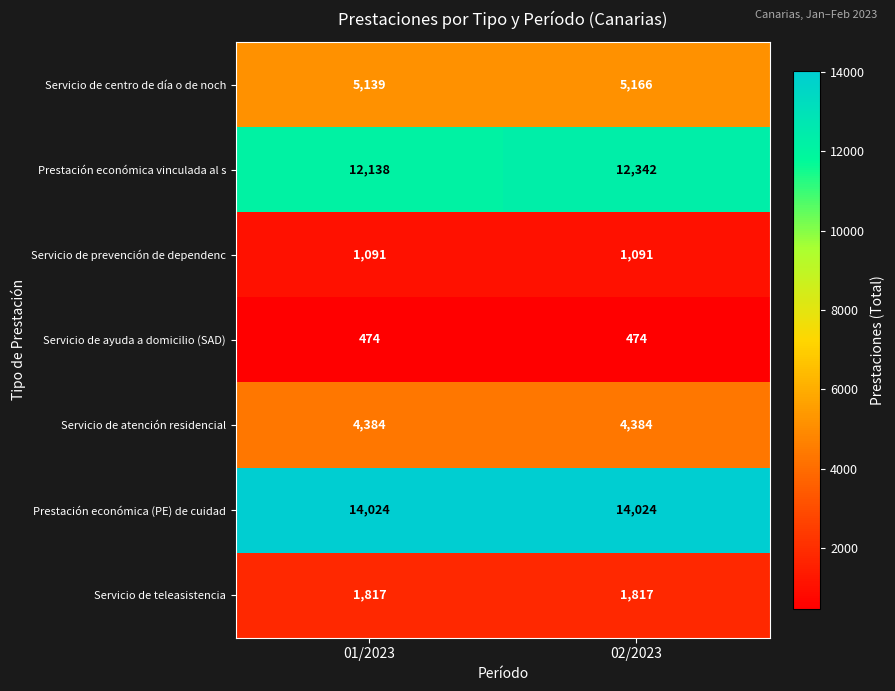

Reading right to left, transcribe all the data shown in this chart.

Servicio de centro de día o de noch: 02/2023=5166	01/2023=5139
Prestación económica vinculada al s: 02/2023=12342	01/2023=12138
Servicio de prevención de dependenc: 02/2023=1091	01/2023=1091
Servicio de ayuda a domicilio (SAD): 02/2023=474	01/2023=474
Servicio de atención residencial: 02/2023=4384	01/2023=4384
Prestación económica (PE) de cuidad: 02/2023=14024	01/2023=14024
Servicio de teleasistencia: 02/2023=1817	01/2023=1817